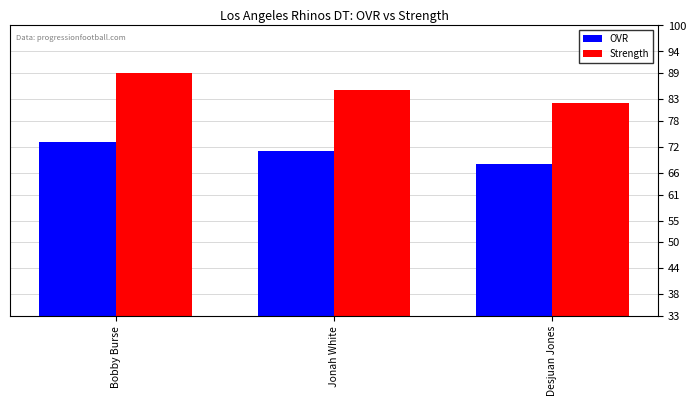

Reading right to left, extract all data points from this chart.

OVR: Desjuan Jones=68	Jonah White=71	Bobby Burse=73
Strength: Desjuan Jones=82	Jonah White=85	Bobby Burse=89